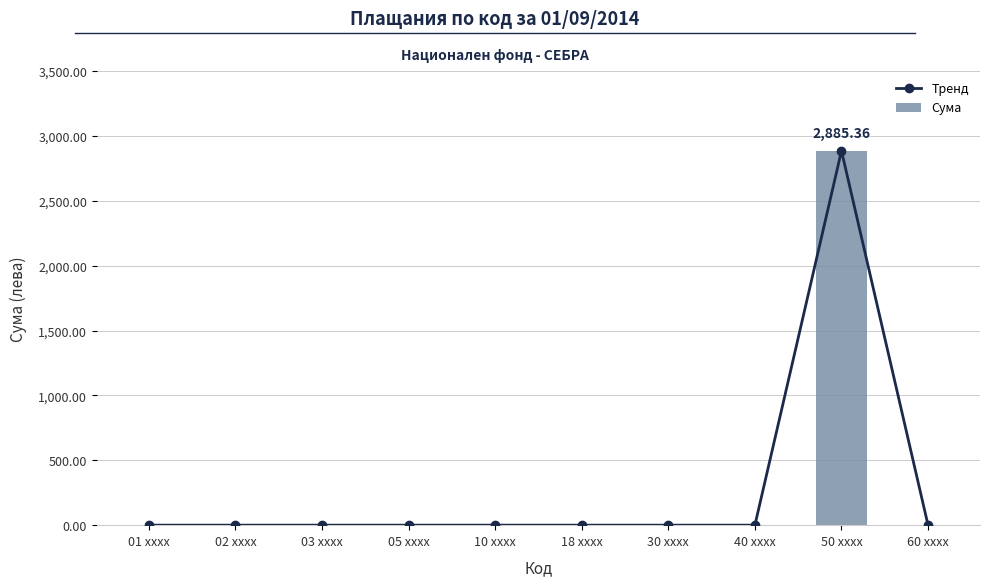

Reading left to right, what are all the values shown in this chart?

Тренд: 0.0	0.0	0.0	0.0	0.0	0.0	0.0	0.0	2885.4	0.0
Сума: 0.0	0.0	0.0	0.0	0.0	0.0	0.0	0.0	2885.4	0.0